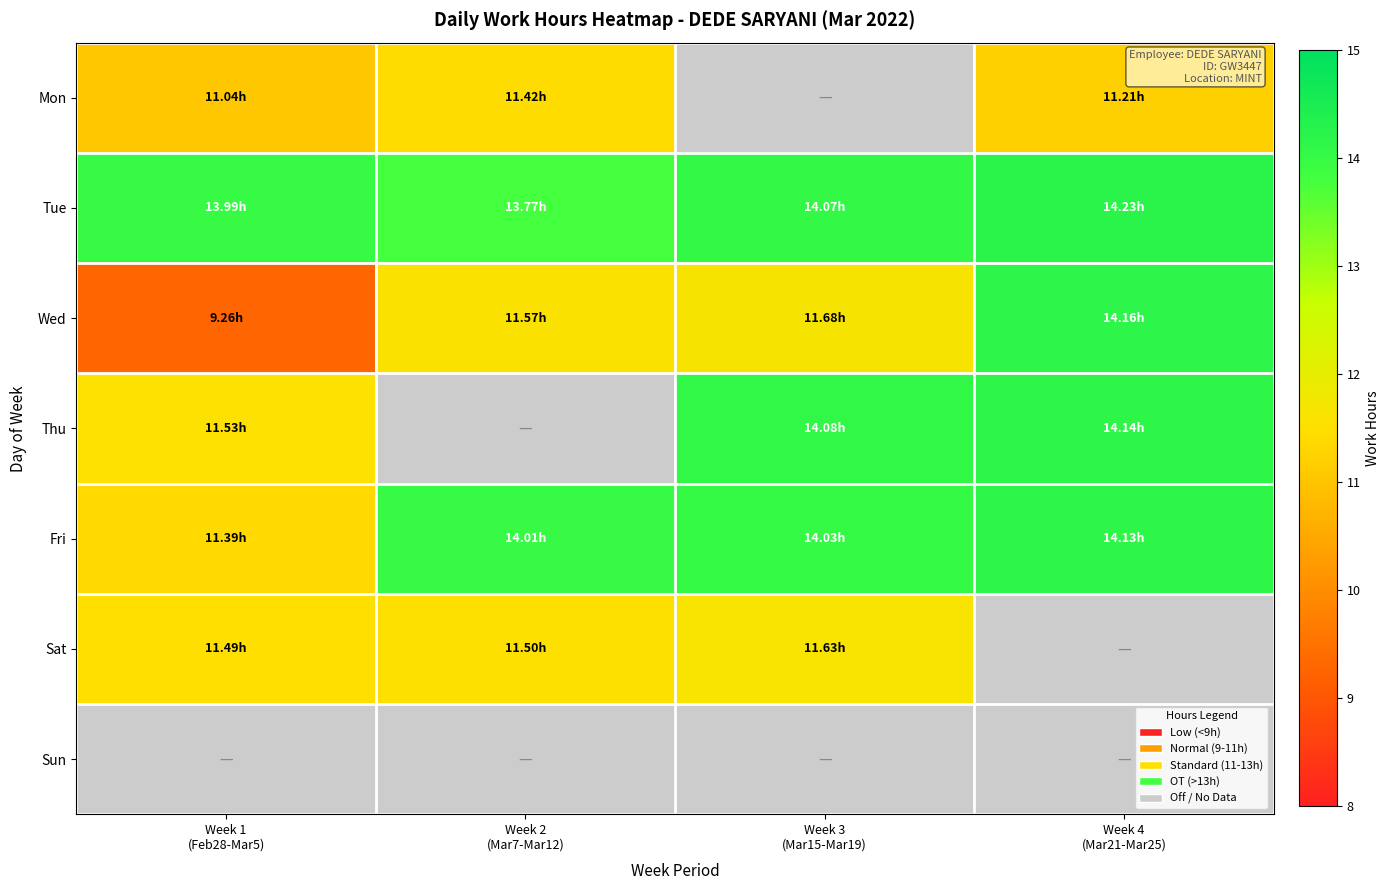

True or false: Tue has a value of 21.1 at Week 3 (Mar15-Mar19).

False